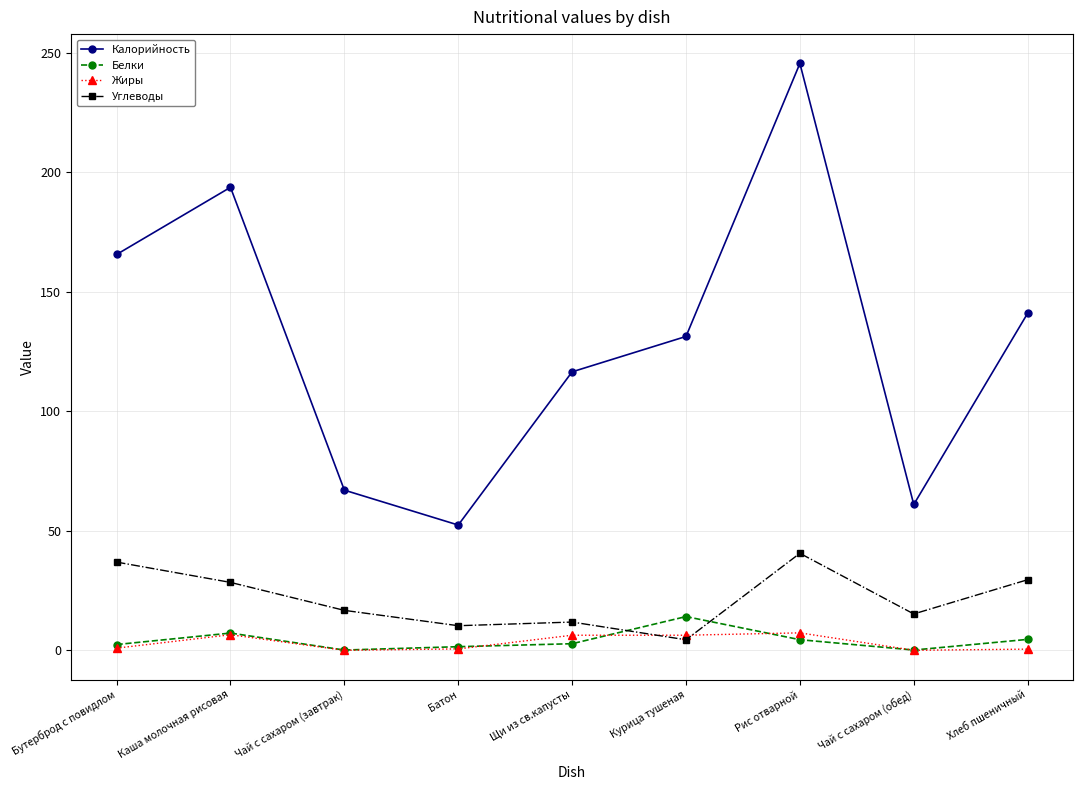

What position from the left is Бутерброд с повидлом?

1